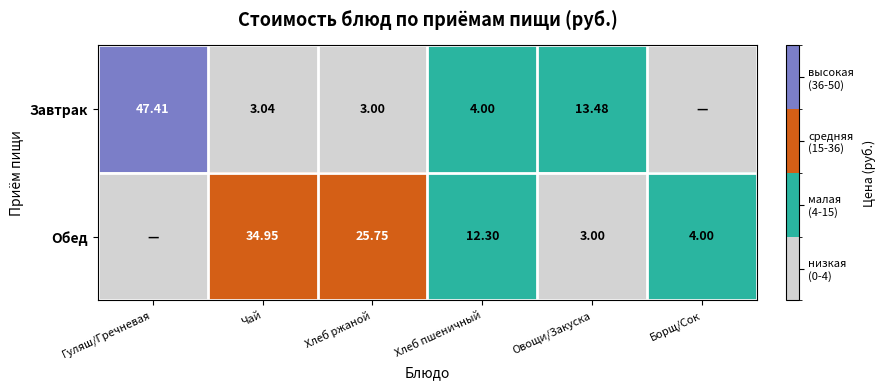

Is the value of Обед at Хлеб ржаной greater than the value of Завтрак at Гуляш/Гречневая?

No